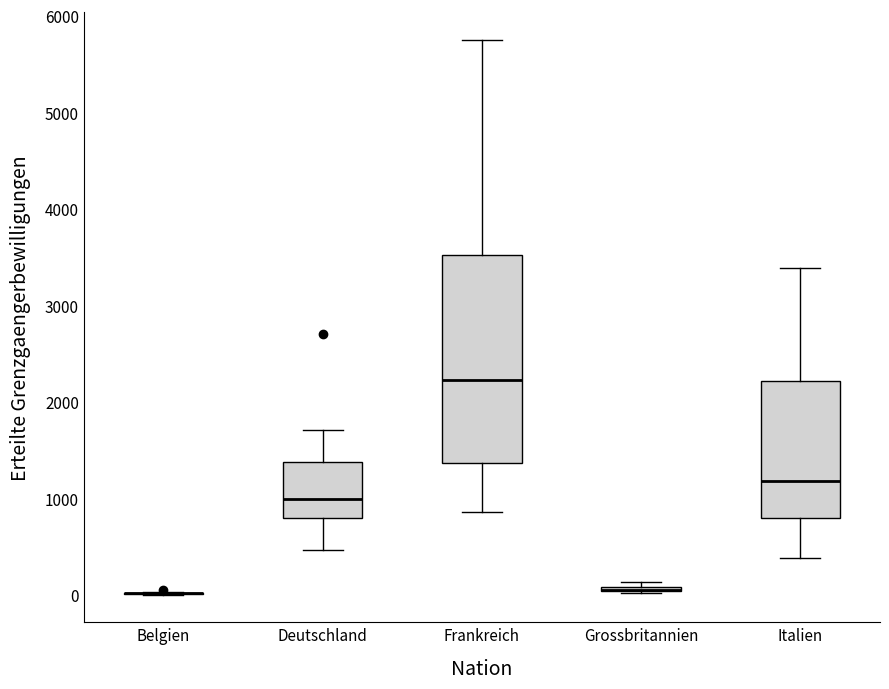

Comparing the boxes themselves (not the whiskers), which one is the tallest?

Frankreich